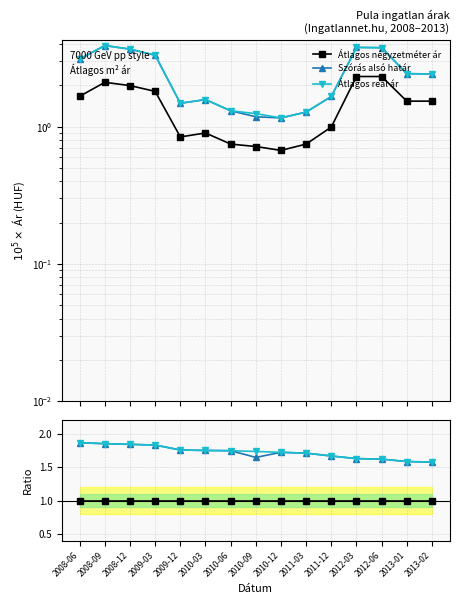

Reading left to right, extract all data points from this chart.

Átlagos négyzetméter ár: 2008-06=1.0	2008-09=1.0	2008-12=1.0	2009-03=1.0	2009-12=1.0	2010-03=1.0	2010-06=1.0	2010-09=1.0	2010-12=1.0	2011-03=1.0	2011-12=1.0	2012-03=1.0	2012-06=1.0	2013-01=1.0	2013-02=1.0
Szórás alsó határ: 2008-06=1.9	2008-09=1.9	2008-12=1.8	2009-03=1.8	2009-12=1.8	2010-03=1.8	2010-06=1.7	2010-09=1.6	2010-12=1.7	2011-03=1.7	2011-12=1.7	2012-03=1.6	2012-06=1.6	2013-01=1.6	2013-02=1.6
Átlagos reál ár: 2008-06=1.9	2008-09=1.9	2008-12=1.8	2009-03=1.8	2009-12=1.8	2010-03=1.8	2010-06=1.7	2010-09=1.7	2010-12=1.7	2011-03=1.7	2011-12=1.7	2012-03=1.6	2012-06=1.6	2013-01=1.6	2013-02=1.6